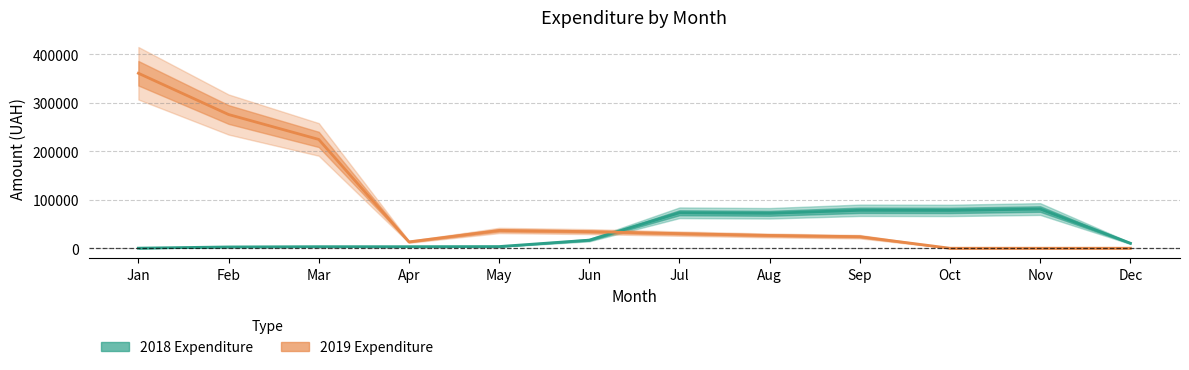

Does the chart have visible grid lines?

Yes